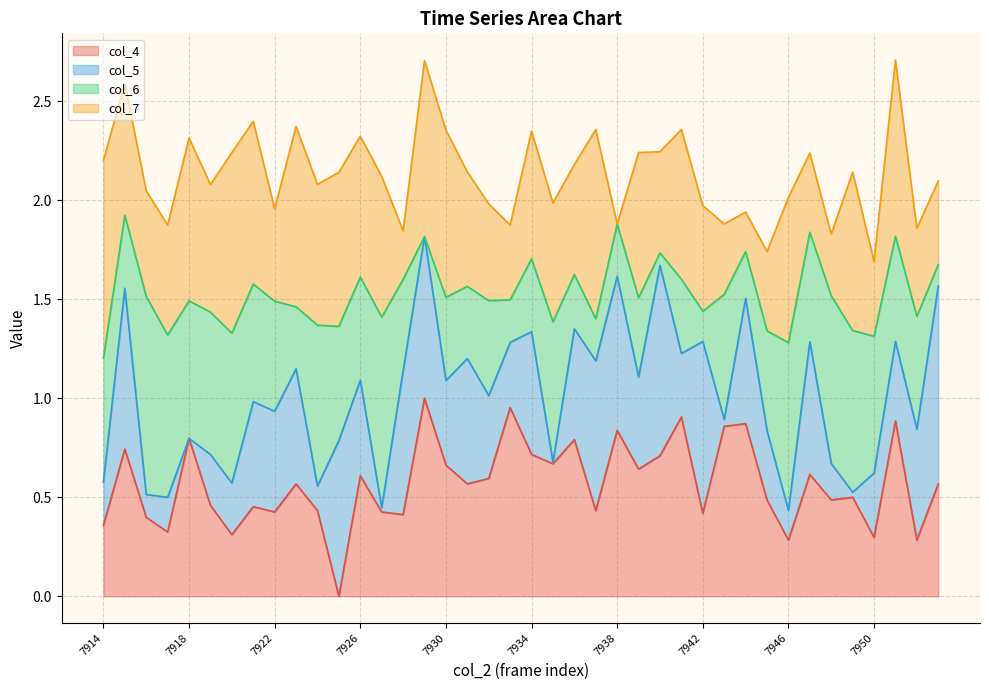

At which category is the sum across all series the highest?

15